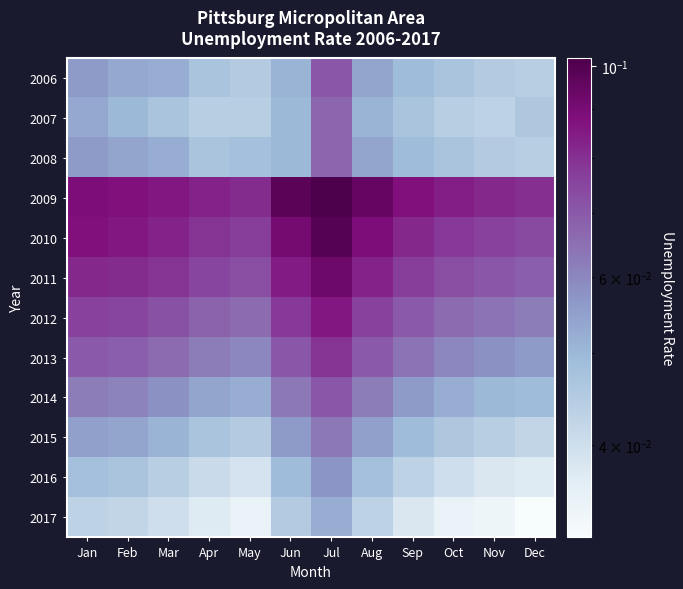

Which series has the largest total across all categories?

2009